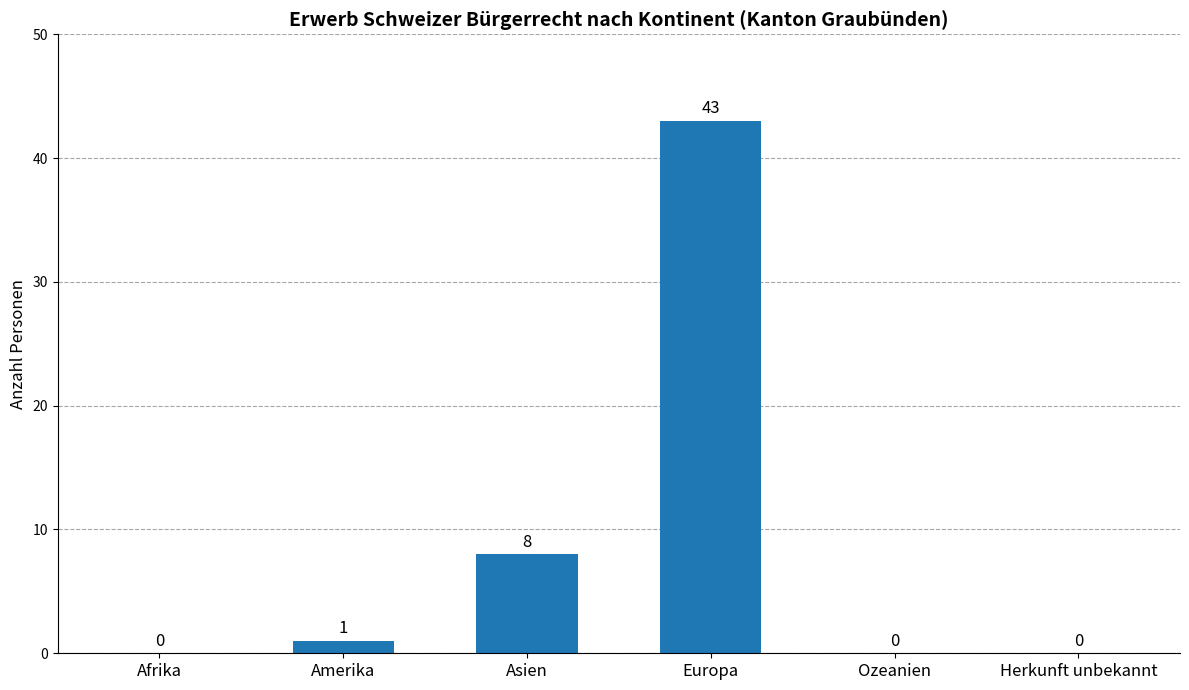

What is the change in value from Amerika to Herkunft unbekannt?

-1